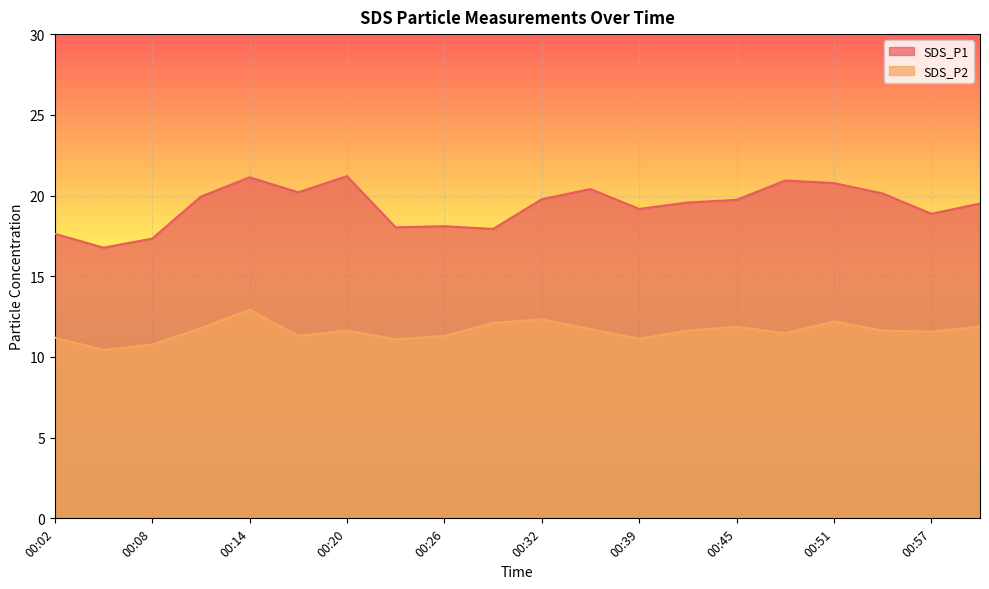

True or false: SDS_P1 and SDS_P2 intersect in this chart.

False